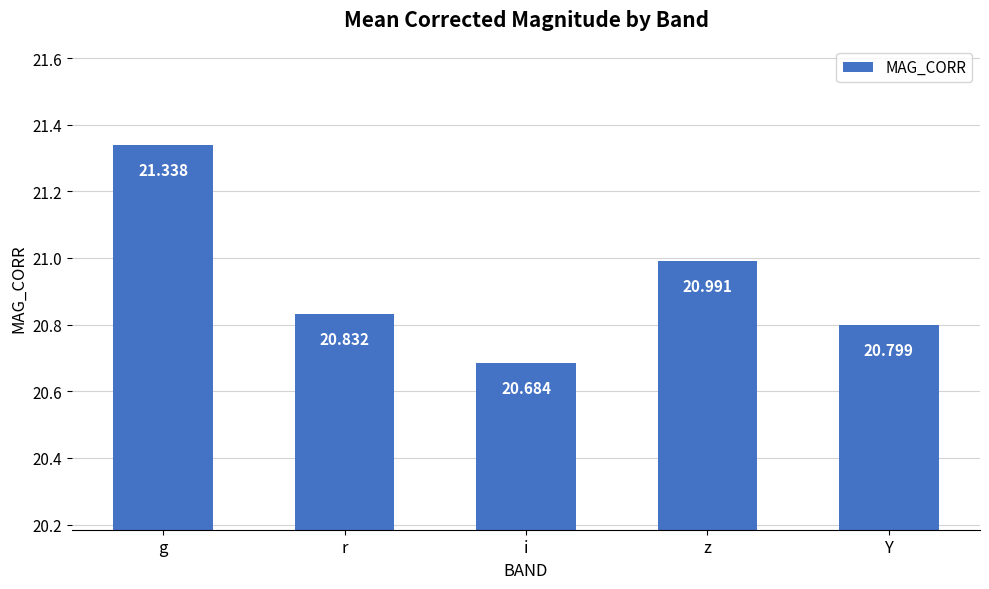

At which label is the value closest to 21?

z